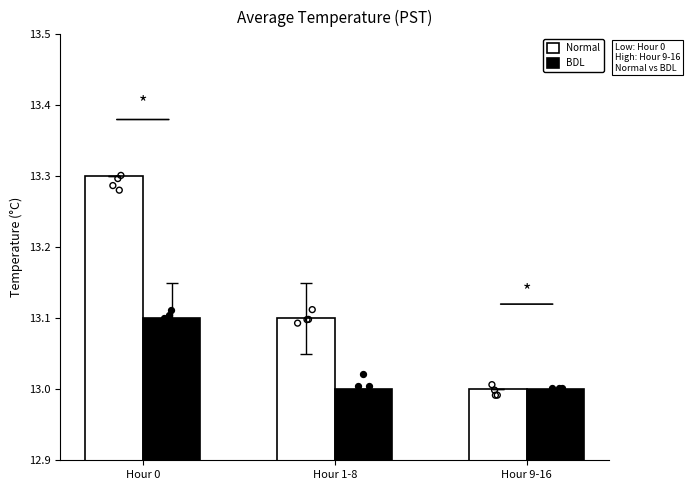

At how many categories does at least one series exceed 13?

2